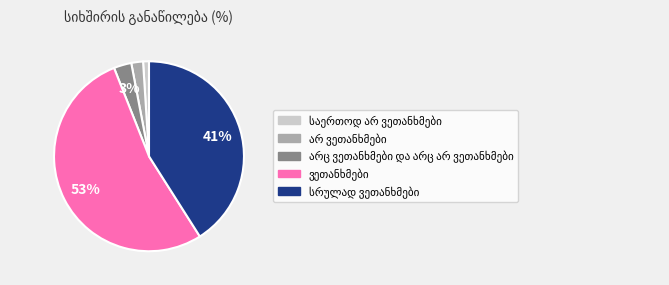

To the nearest percent, what is the difference between the largest and smallest slice percentages?

52%